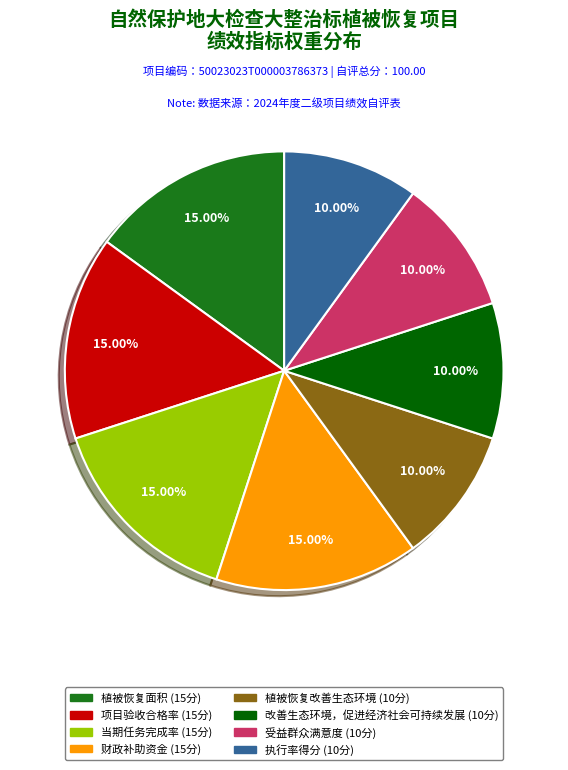

Count the number of slices in the pie.

8